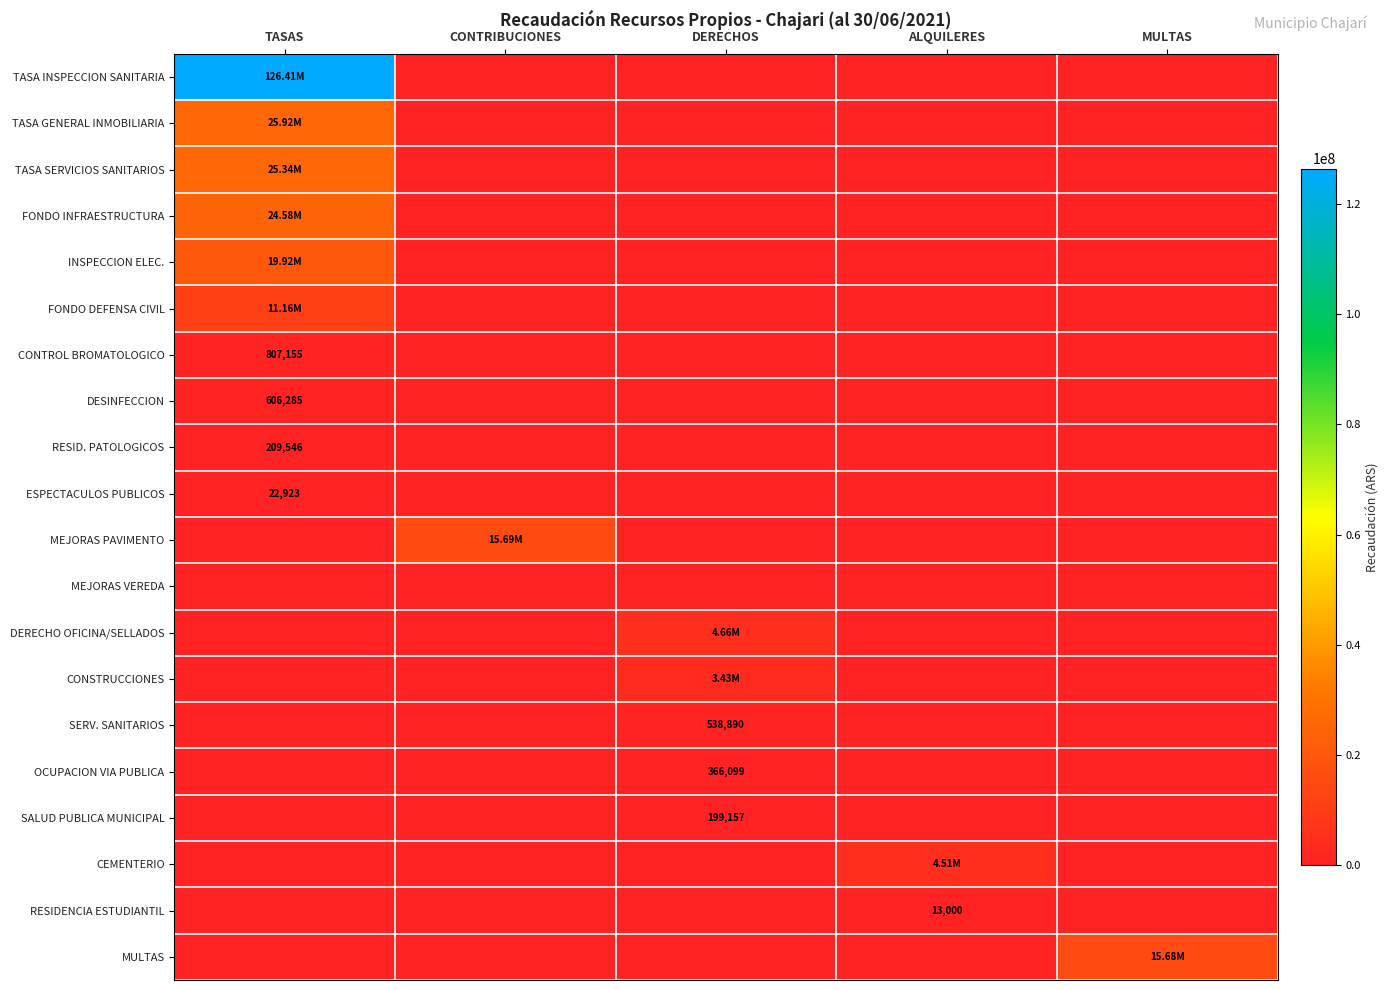

At which category is the sum across all series the highest?

TASAS